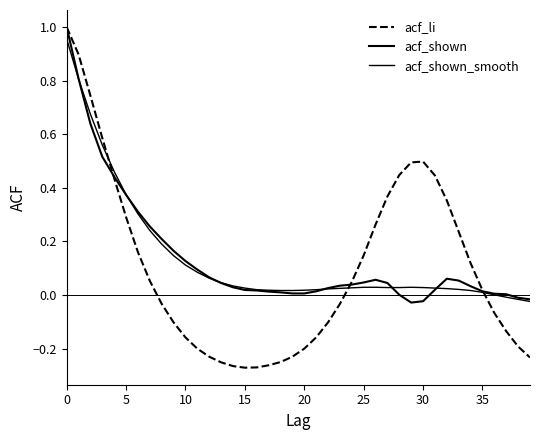

Is this an area chart (filled region under the line)?

No